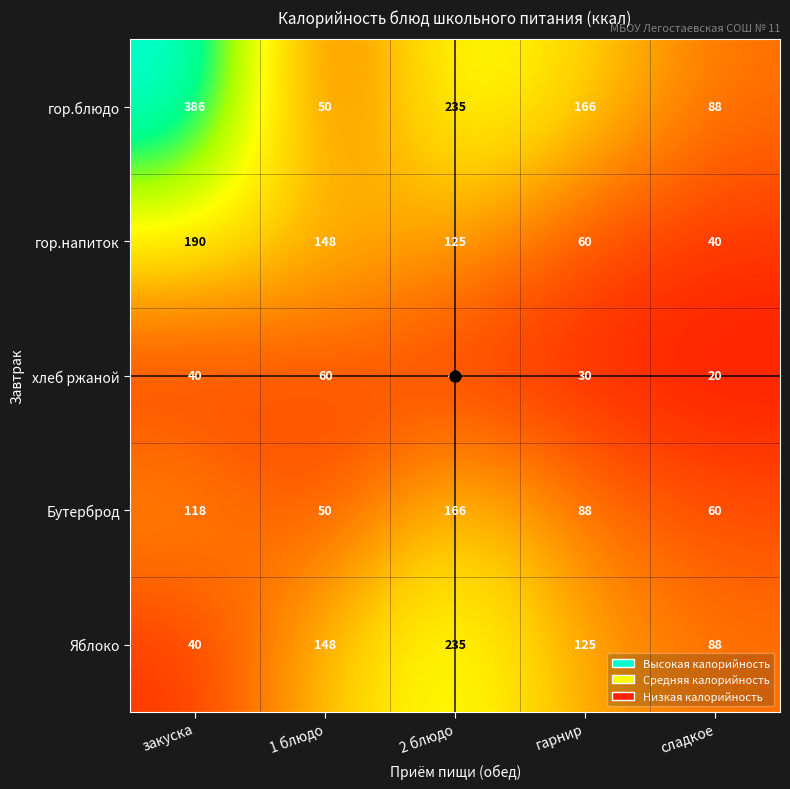

What is the total value across all series at закуска?

774